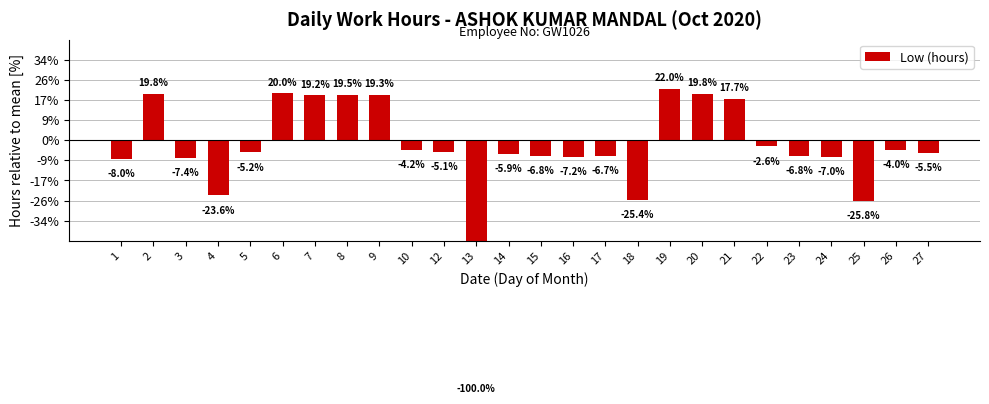

The value at 5 is -0.6. True or false?

True